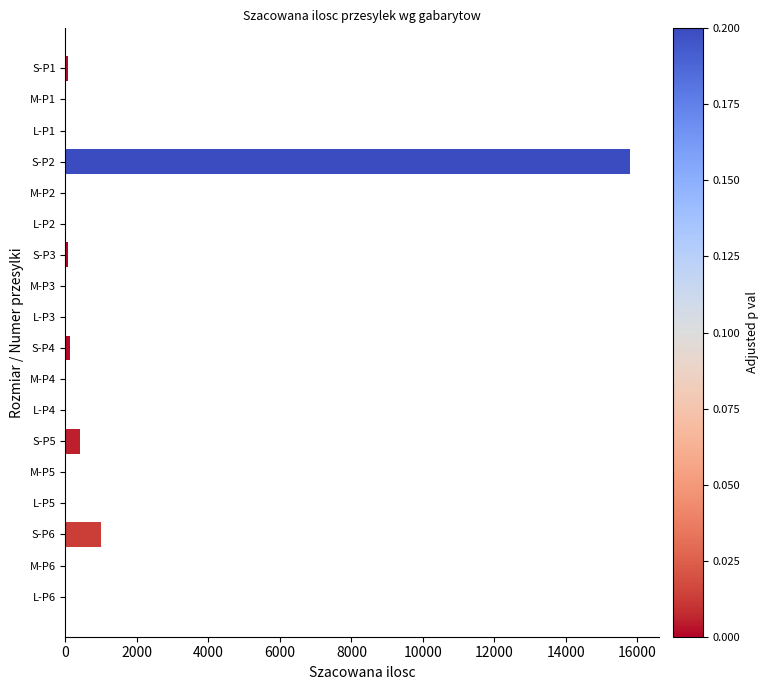

Where is the data nearest to the value 7902?

S-P6